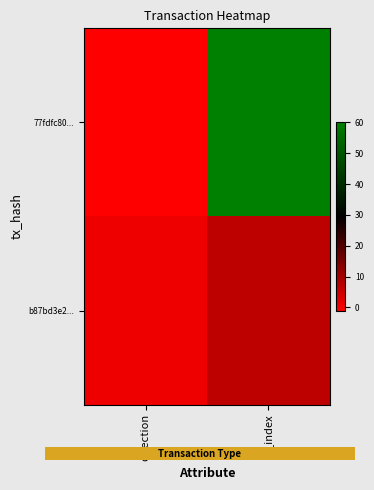

What is the spread (max minus min) of values at io_index?

53